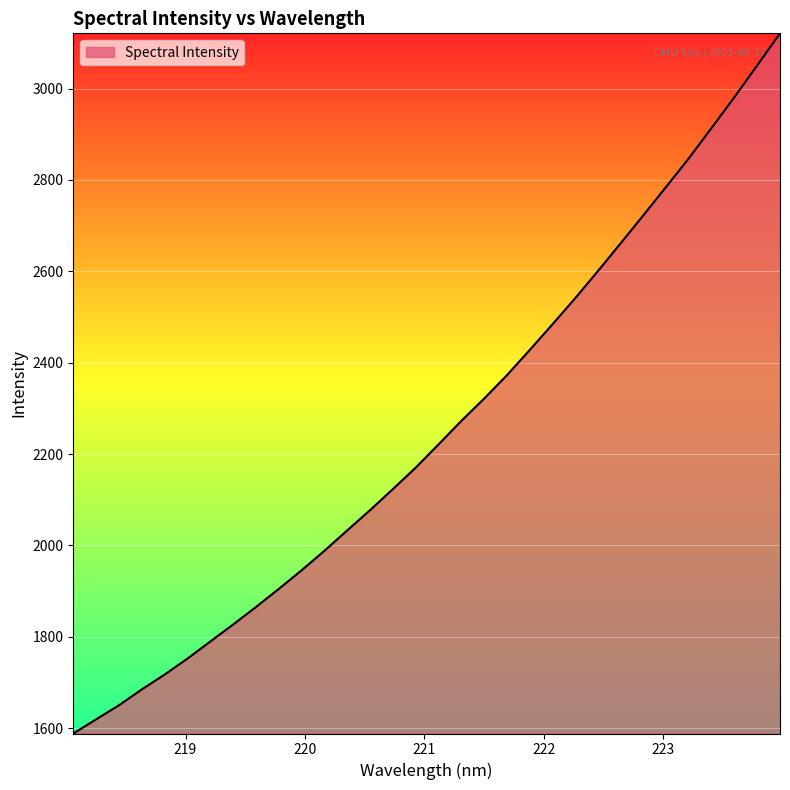

What is the maximum value shown in the chart?

3120.8